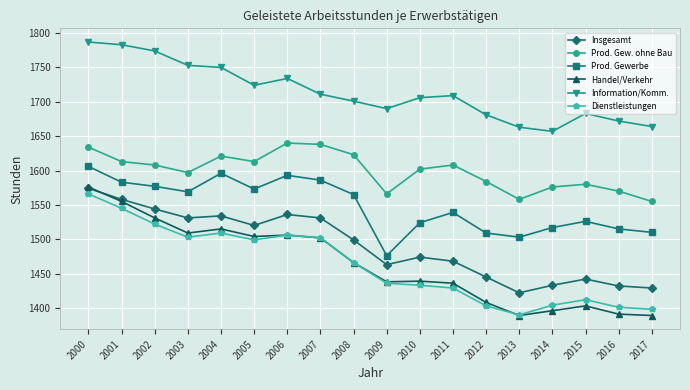

The Handel/Verkehr series shows 2193 at 2011. True or false?

False